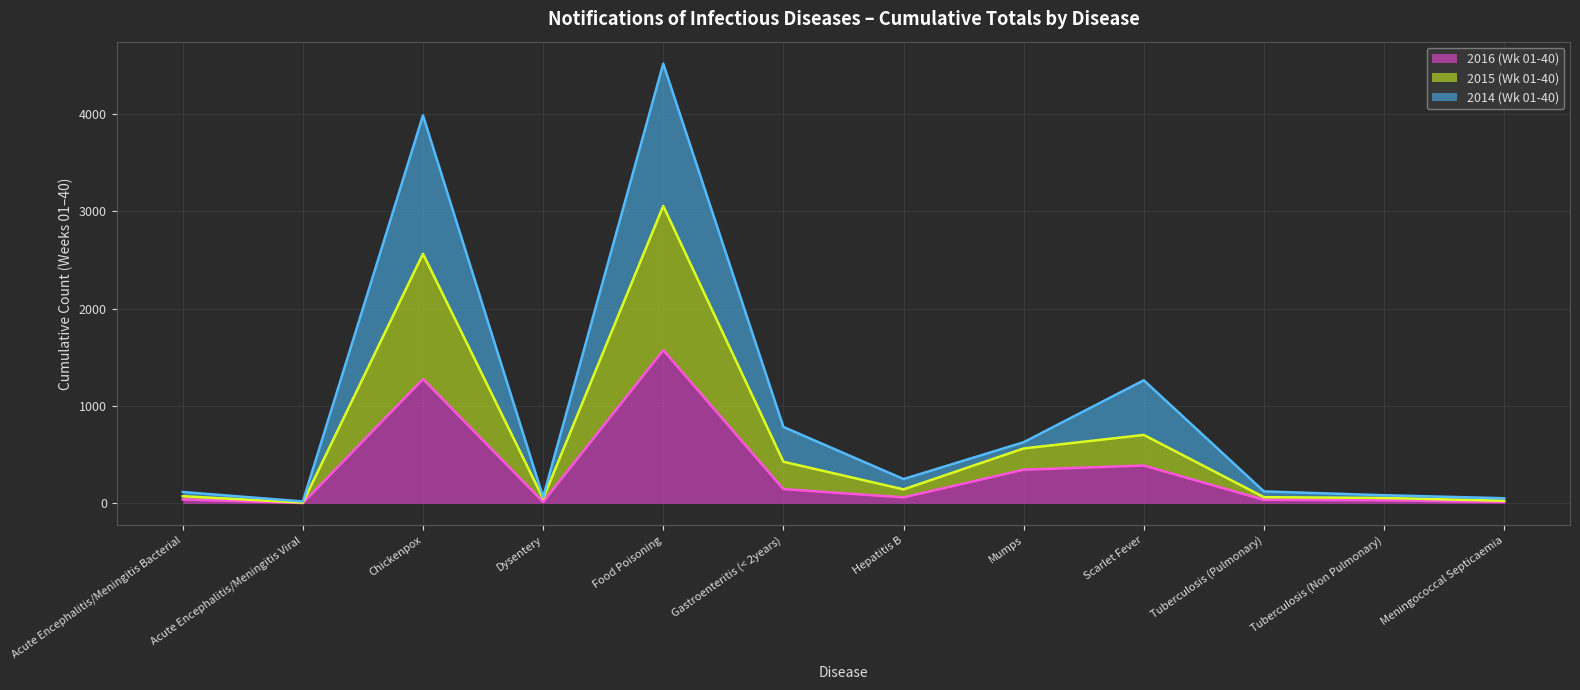

True or false: 2015 (Wk 01-40) (line) has more than 0 points higher than both neighbors.

True